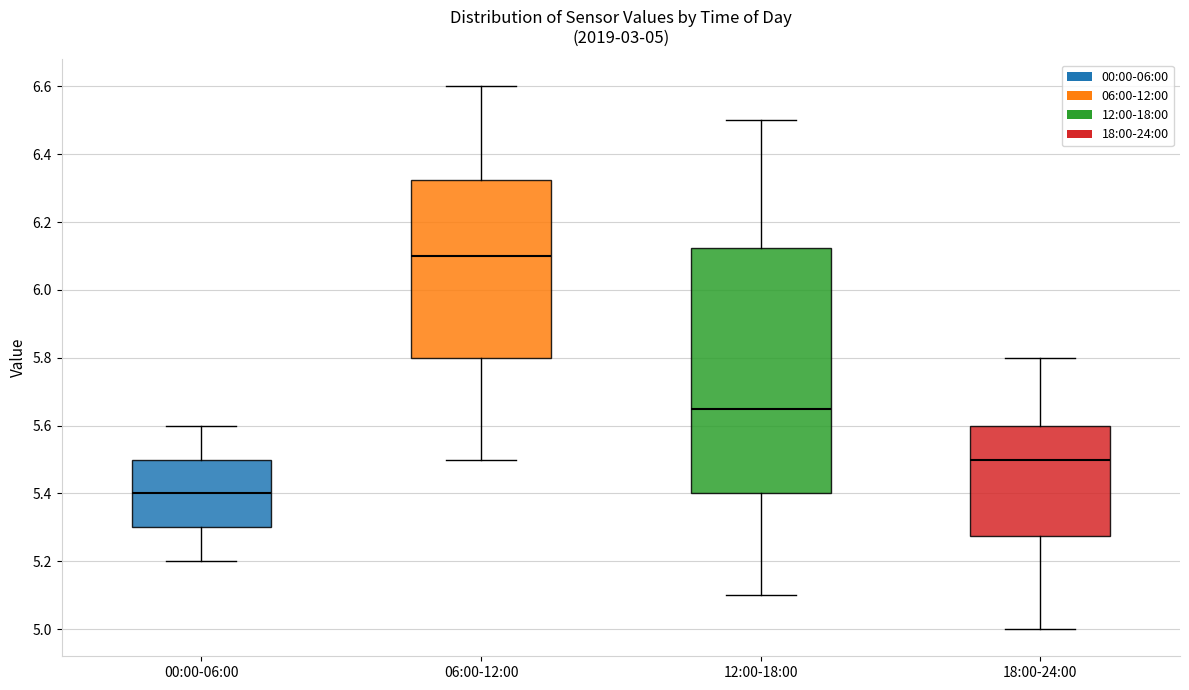

Which box is the tallest, from its lower edge to its upper edge?

12:00-18:00